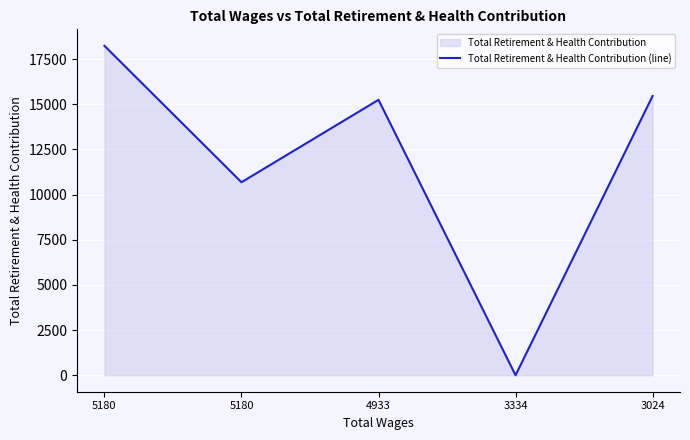

What is the greatest value displayed?

18239